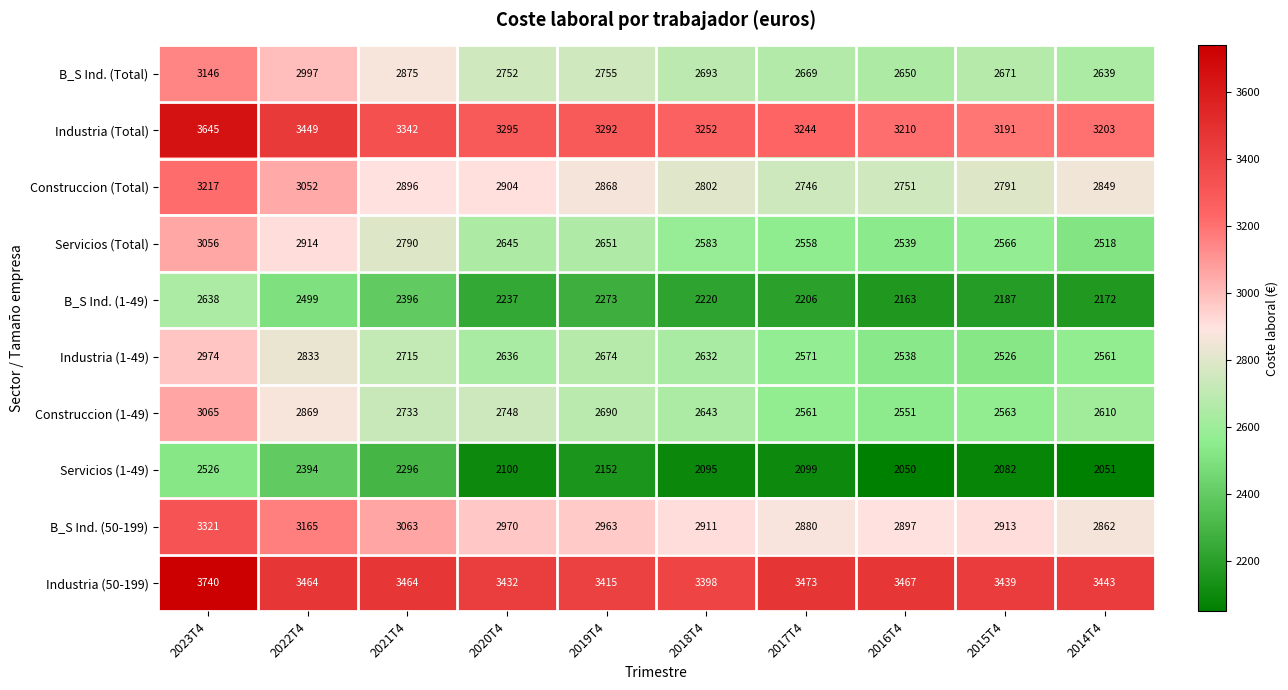

What is the difference between the B_S Ind. (1-49) values at 2023T4 and 2020T4?

401